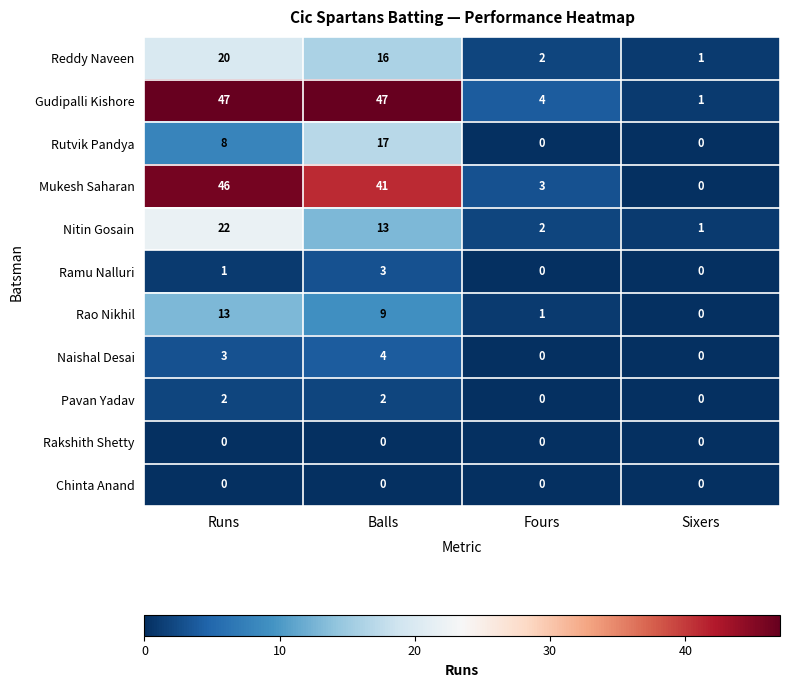

List the labels in order of Rao Nikhil value, smallest first.

Sixers, Fours, Balls, Runs